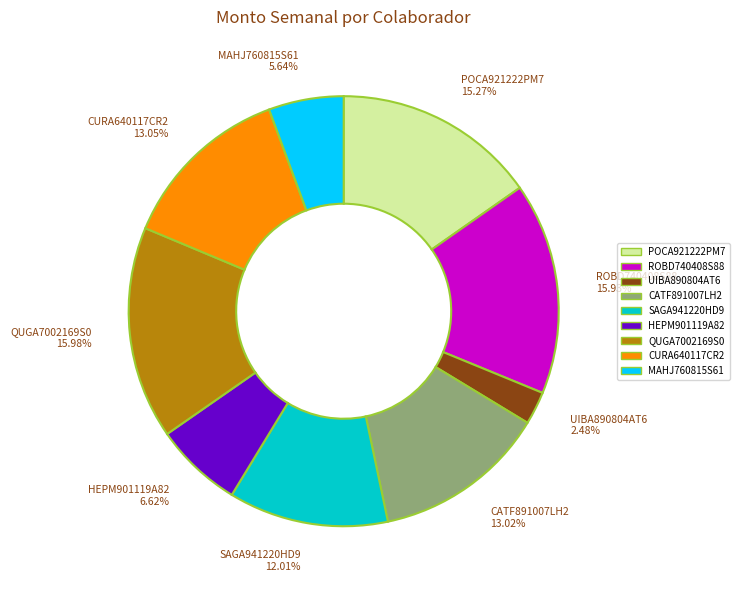

Is it true that UIBA890804AT6 is 2% of the pie?

True